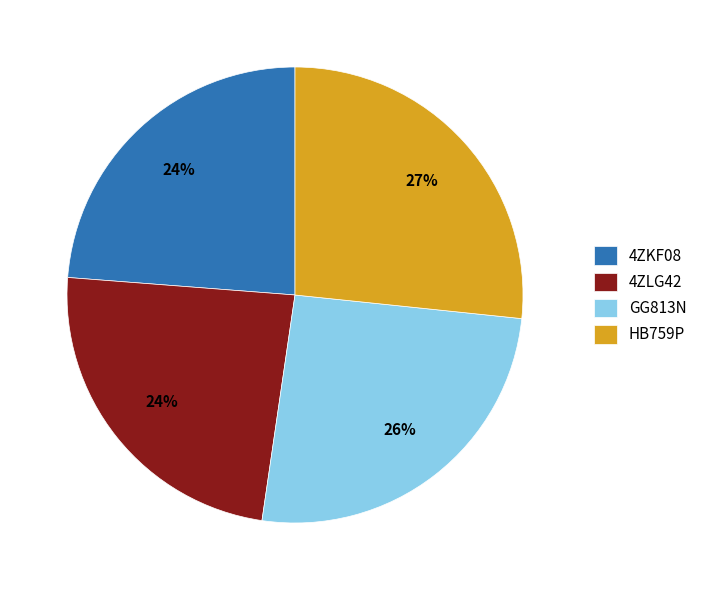

Is it true that 4ZLG42 is 24% of the pie?

True